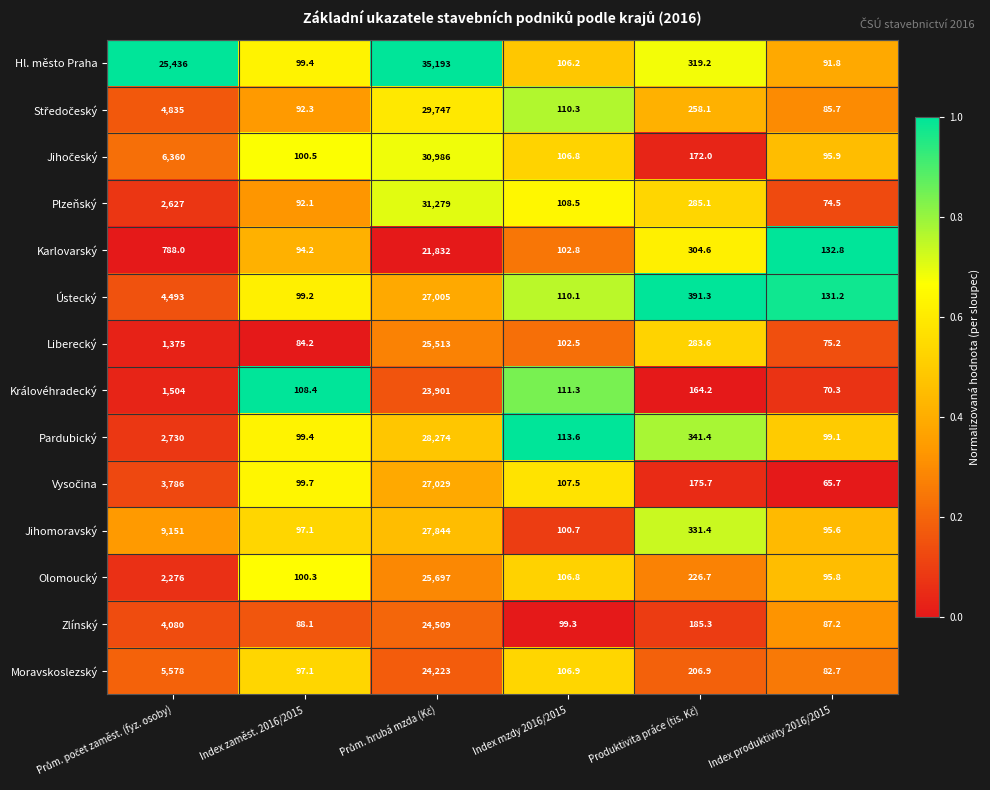

Which series has the largest total across all categories?

Hl. město Praha